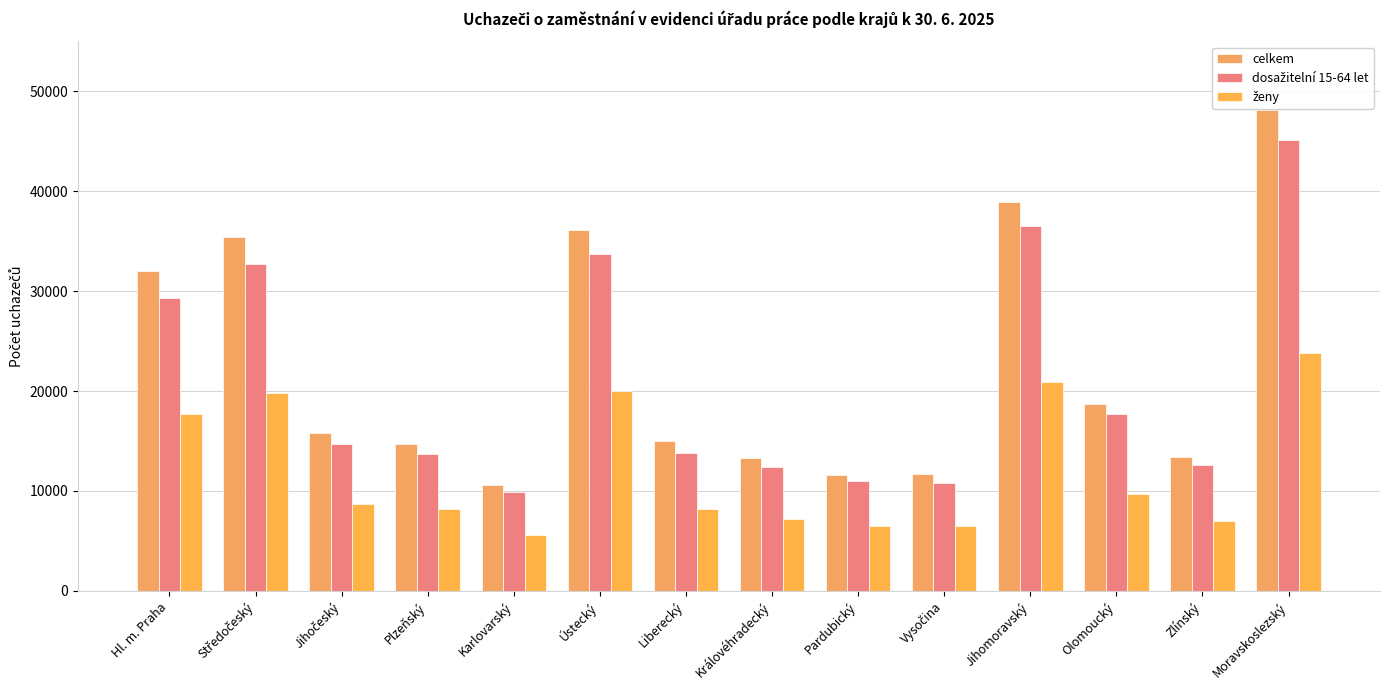

At which label does dosažitelní 15-64 let reach its minimum?

Karlovarský